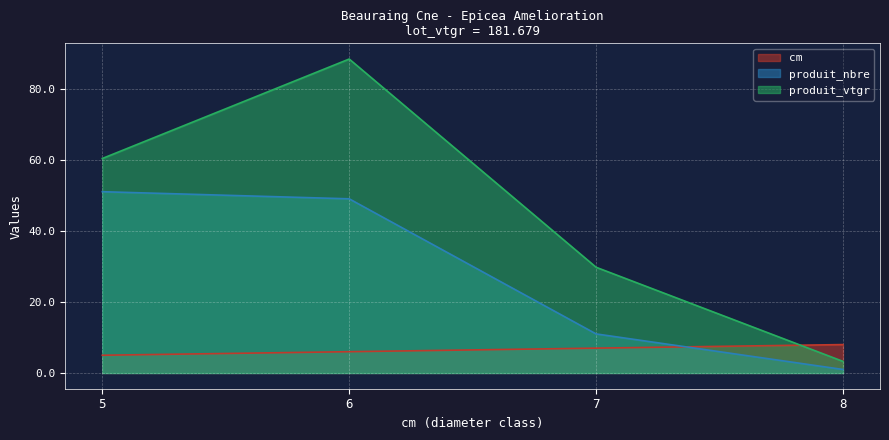

Rank the series at 7 from lowest to highest value.

cm, produit_nbre, produit_vtgr